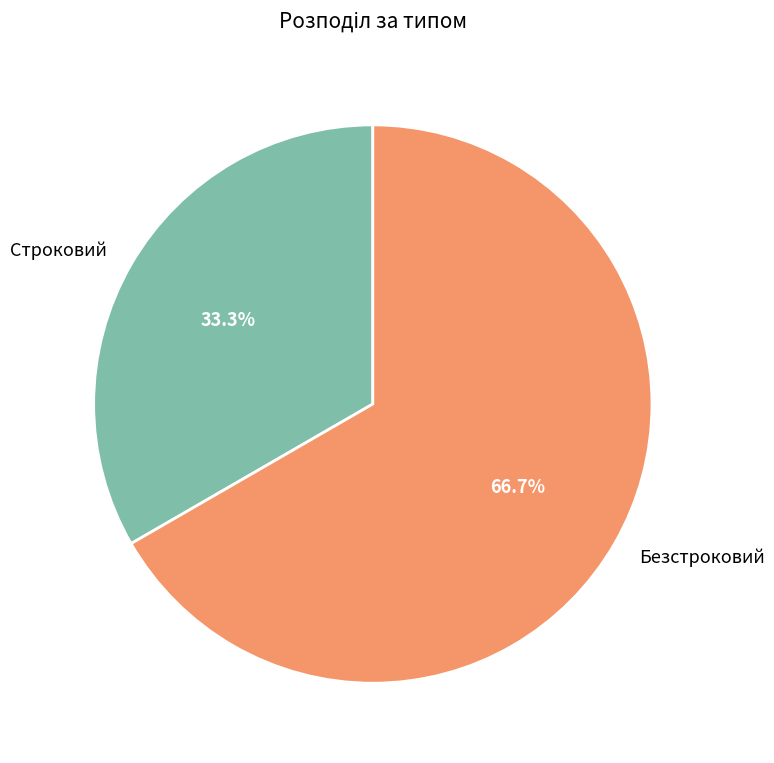

To the nearest percent, what percentage of the pie is Строковий?

33%